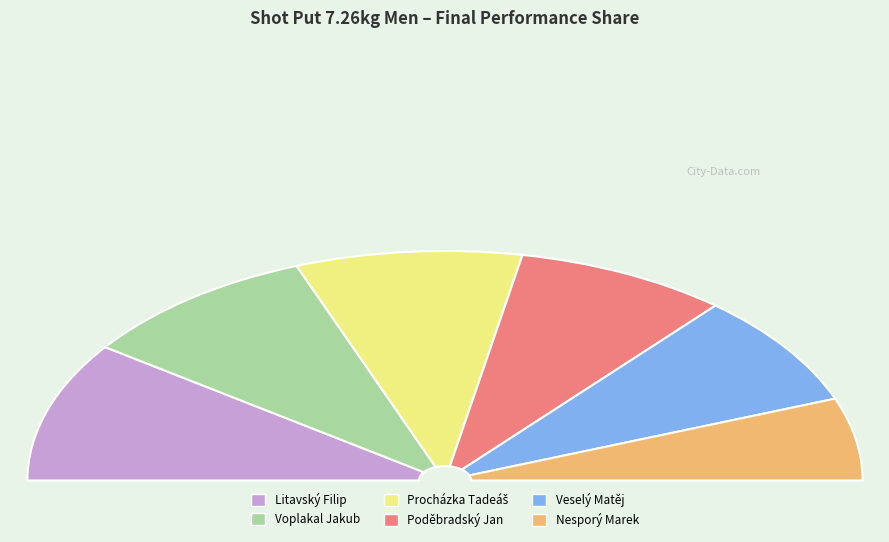

How many segments does this pie chart have?

6